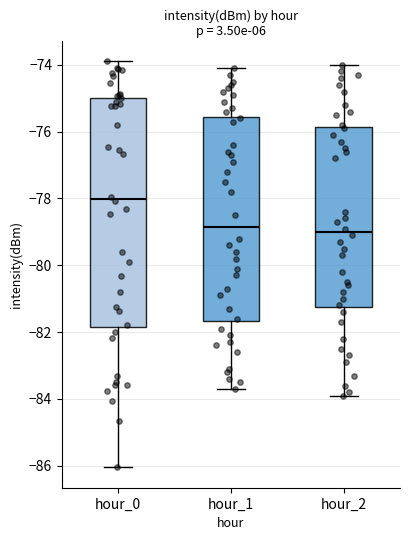

Which box has the highest median line?

hour_0